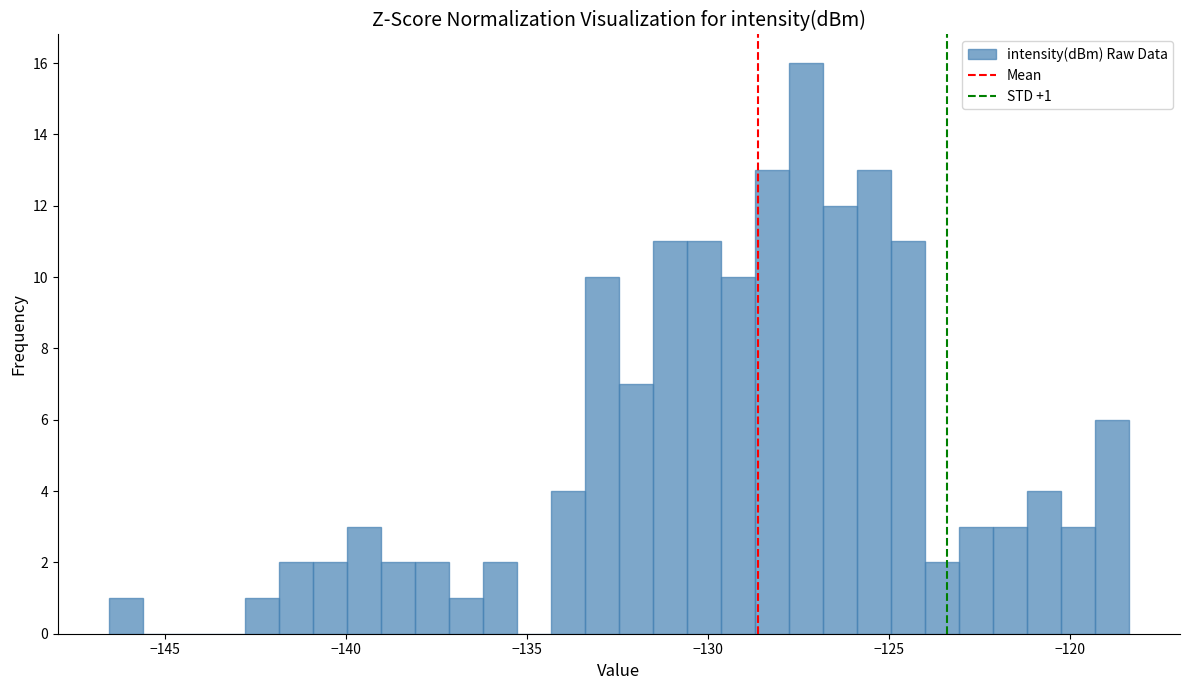

Around what value on the x-axis is the tallest bar? Give the approximate position of its centre, as read against the axis.

-127.5